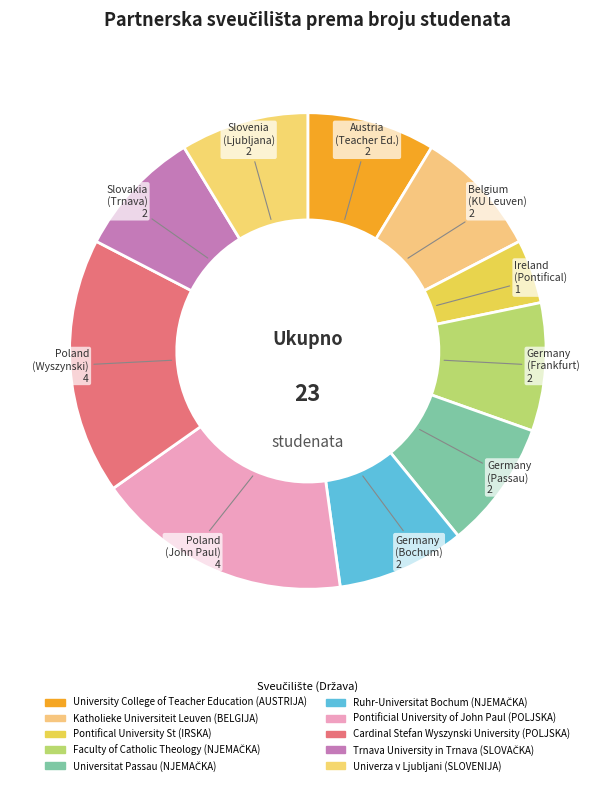

To the nearest percent, what portion does Pontificial University of John Paul (POLJSKA) represent?

17%